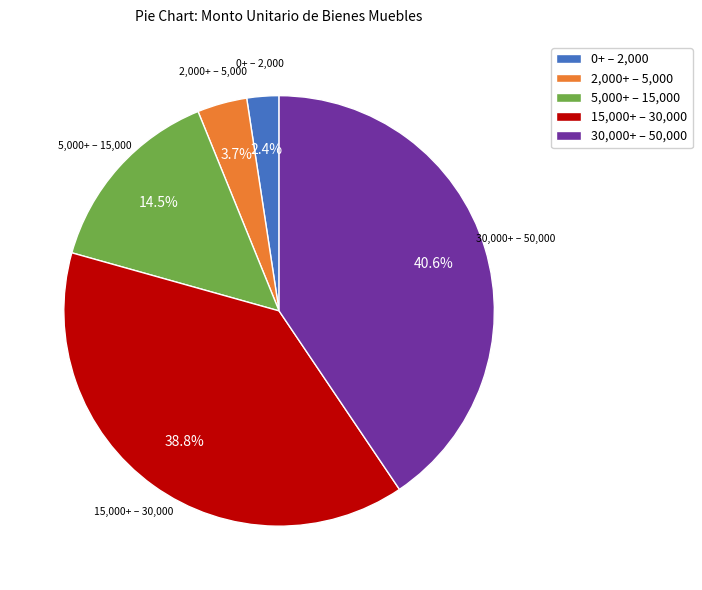

What percentage do 30,000+ – 50,000 and 2,000+ – 5,000 together represent?

44.3%